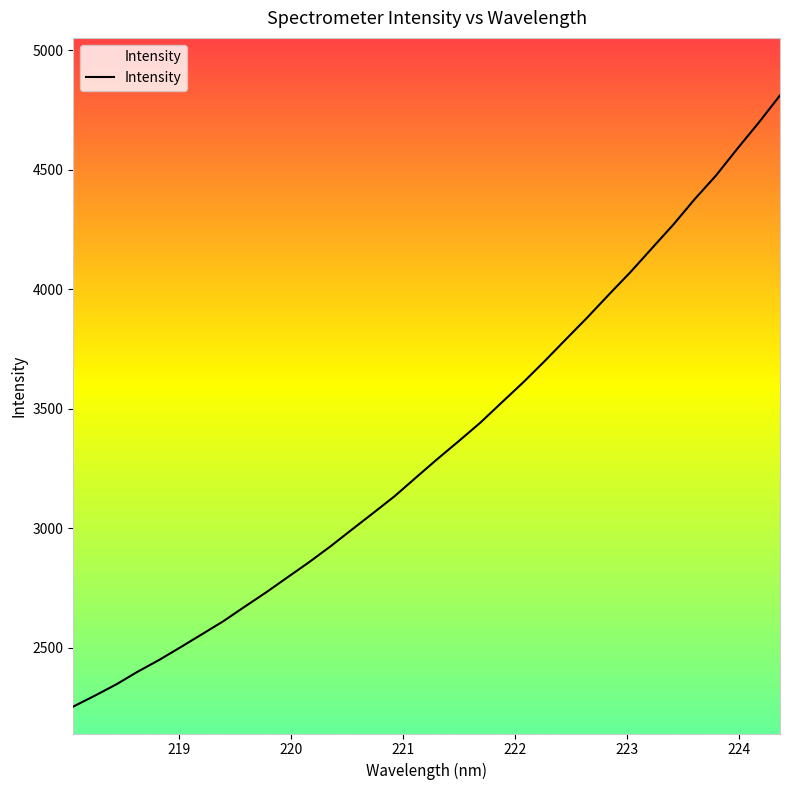

What is the smallest value displayed?

2253.3